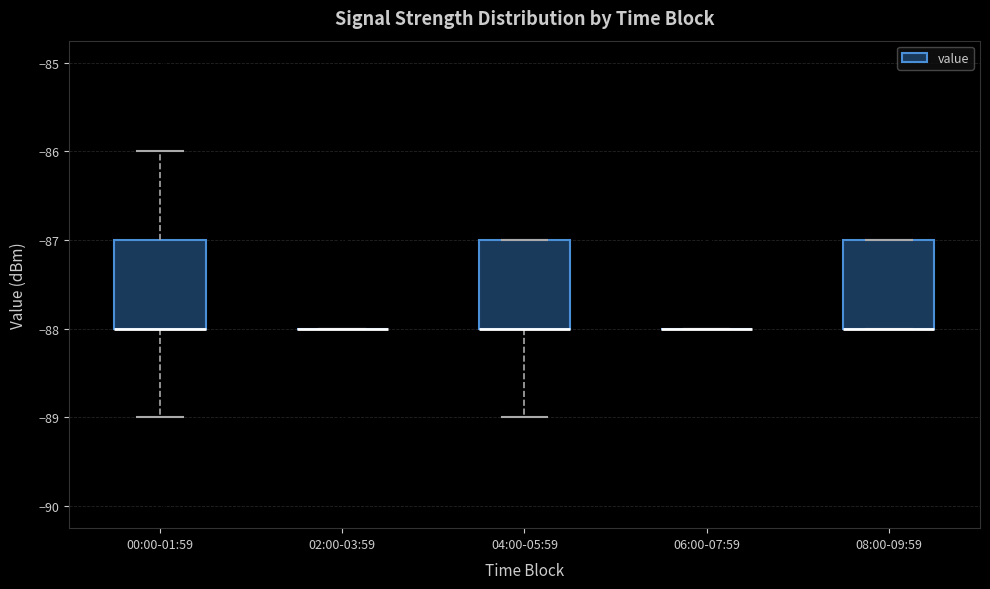

Where does the lower whisker of the box for 04:00-05:59 end on the y-axis? The values are not printed on the chart, so give them approximately, as read against the axis.

-89